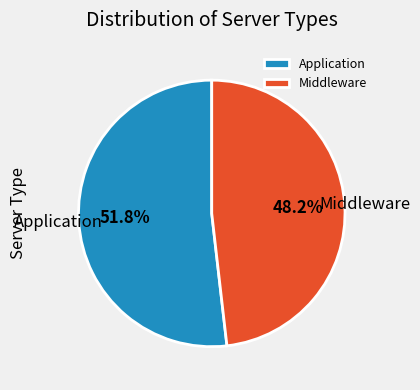

To the nearest percent, what portion does Middleware represent?

48%